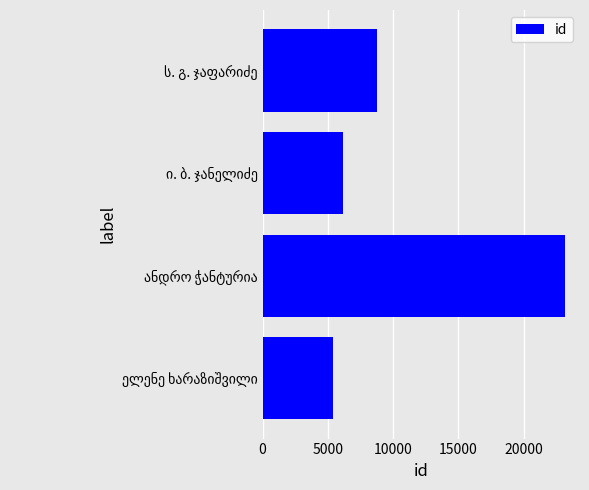

What is the average value?

10863